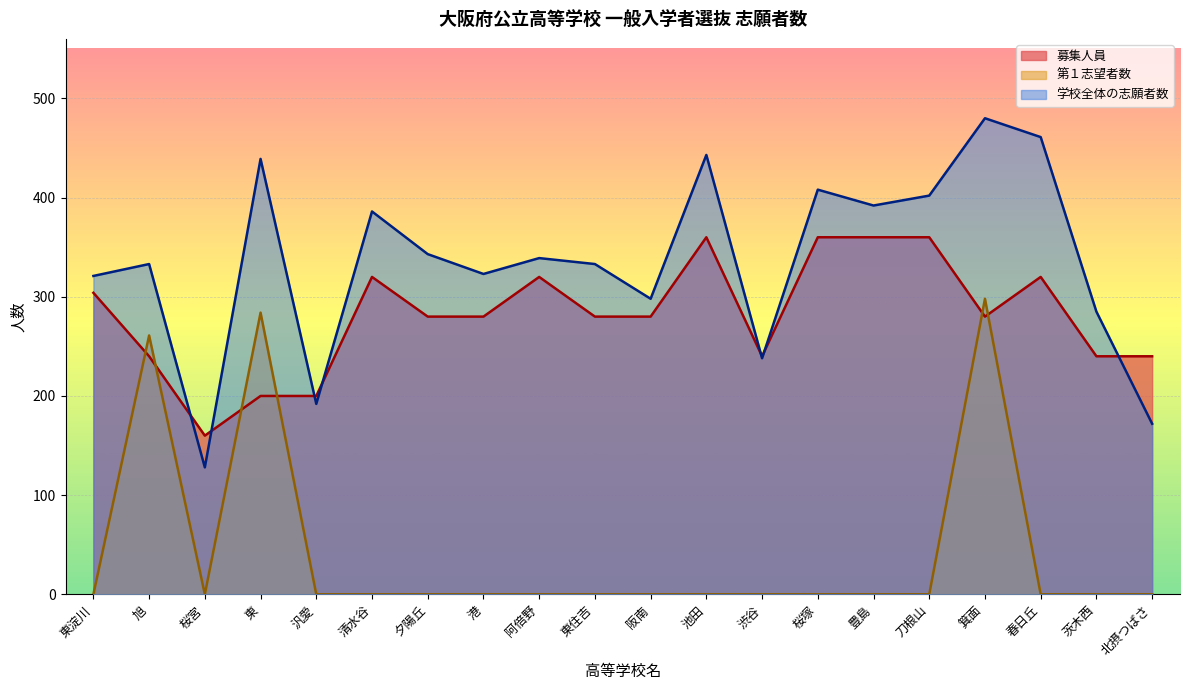

At which label is 学校全体の志願者数 closest to 304?

阪南